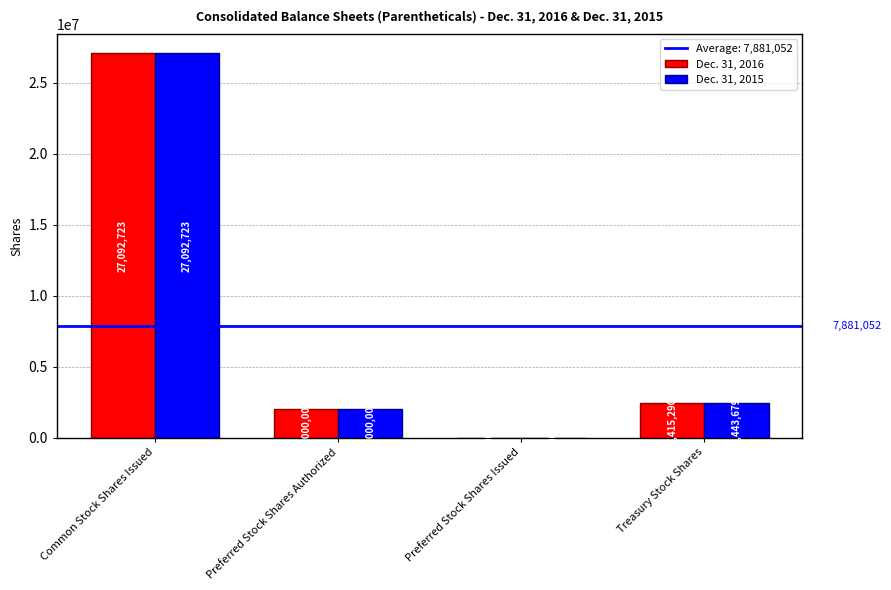

Are the bars horizontal?

No